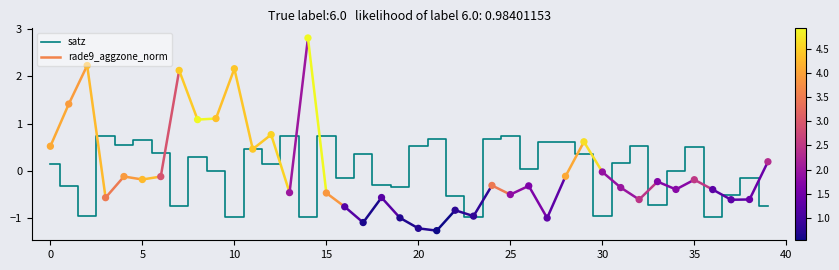

Which series contains the highest Y value?

rade9_aggzone_norm